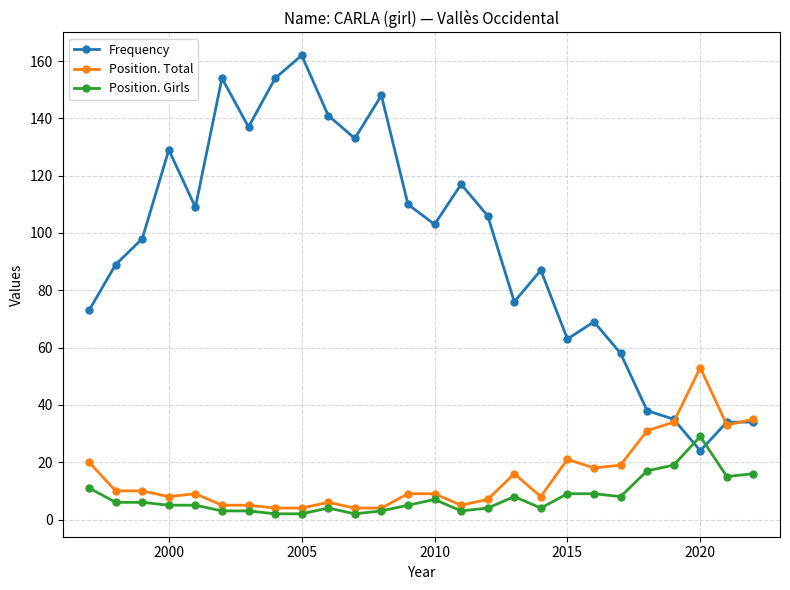

Which series has the largest range (max minus min)?

Frequency